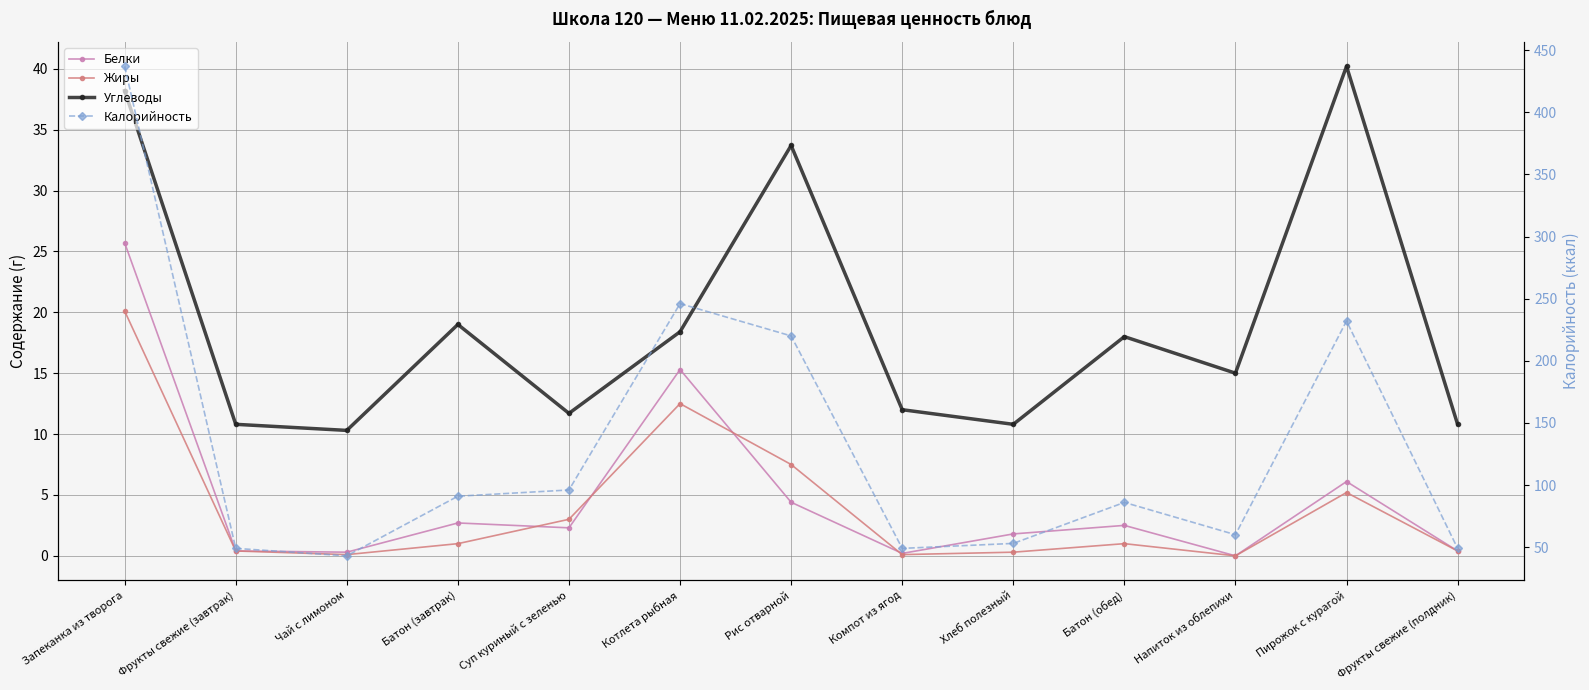

What is the sum of the Калорийность values at Хлеб полезный and Напиток из облепихи?

113.0